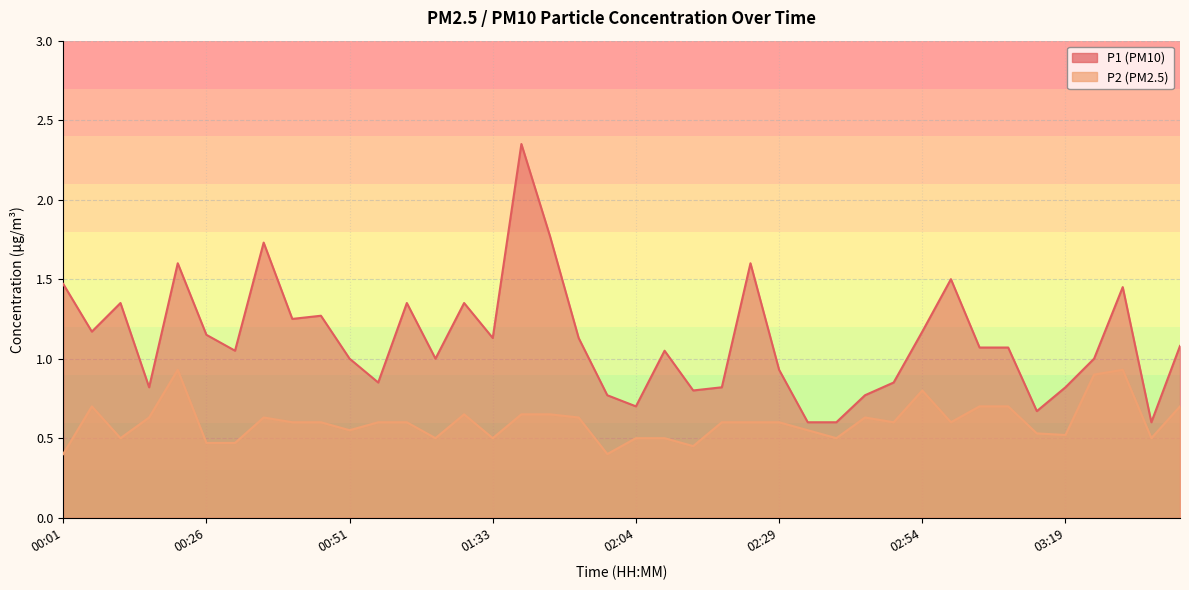

Rank the series by their maximum value, from lowest to highest.

P2, P1